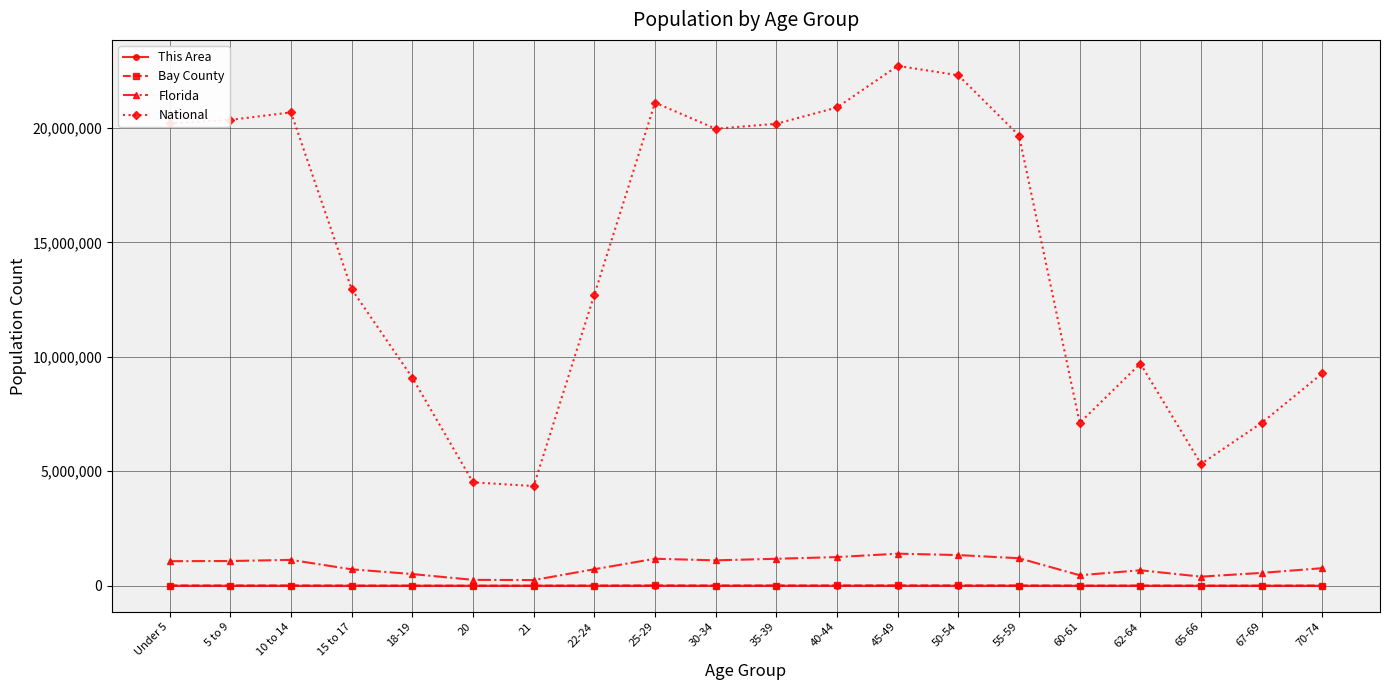

What is the label of the 13th point from the left?

45-49